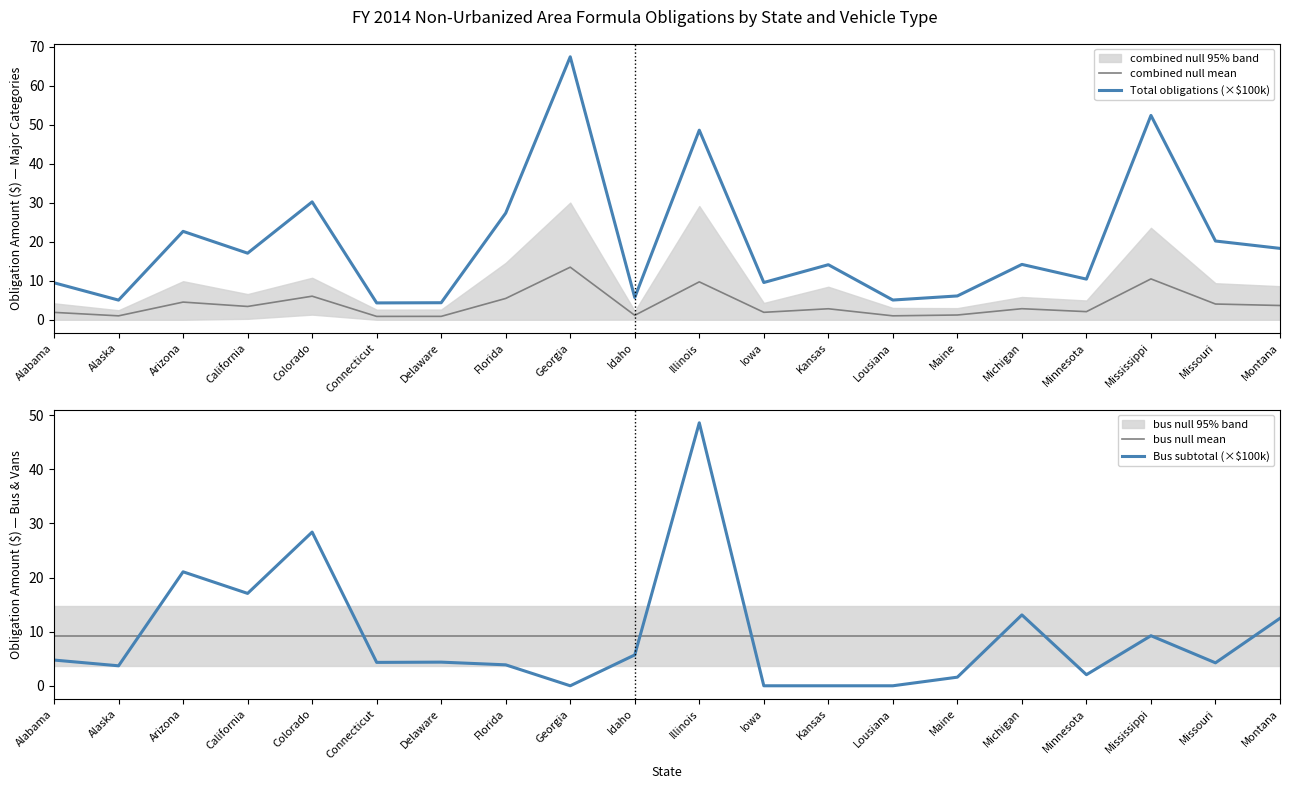

How many intersections are there between Bus subtotal (×$100k) and bus null mean?

9